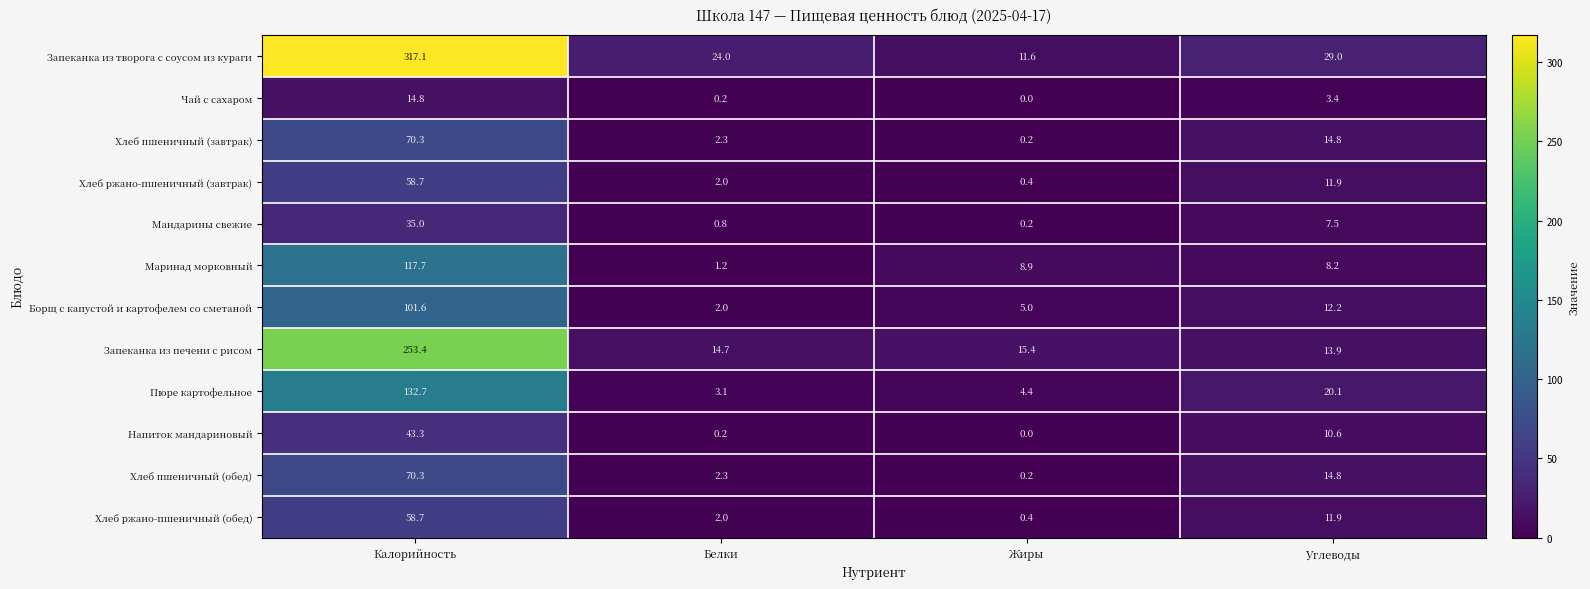

At how many categories does at least one series exceed 98?

1